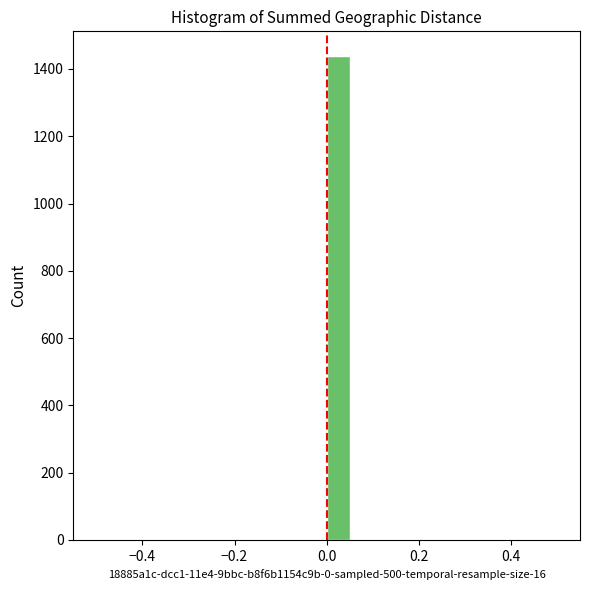

Around what value on the x-axis is the tallest bar? Give the approximate position of its centre, as read against the axis.

0.02